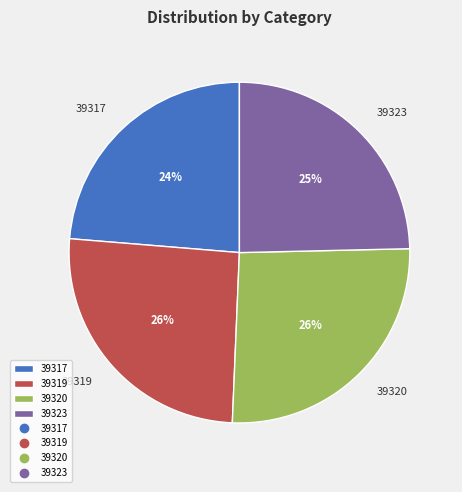

Which category has the smallest portion of the pie?

39317